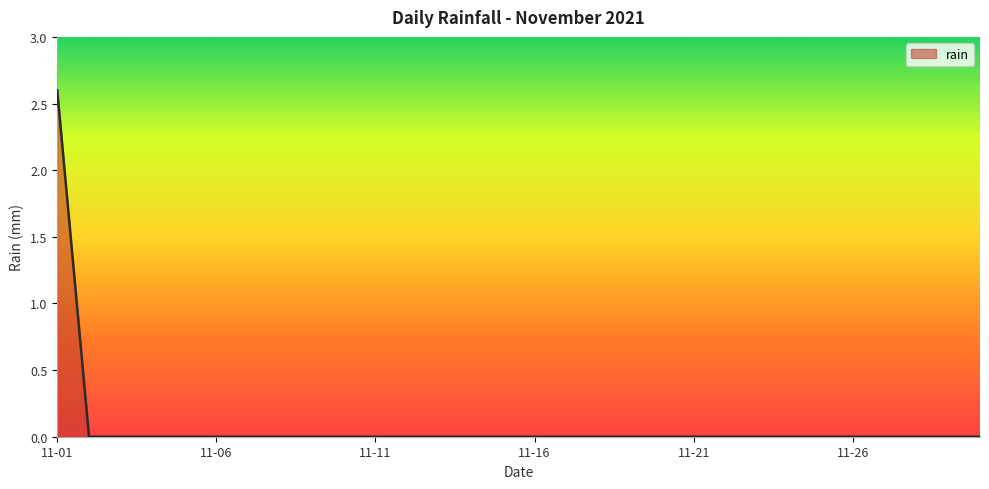

What is the difference between the maximum and minimum values?

2.6